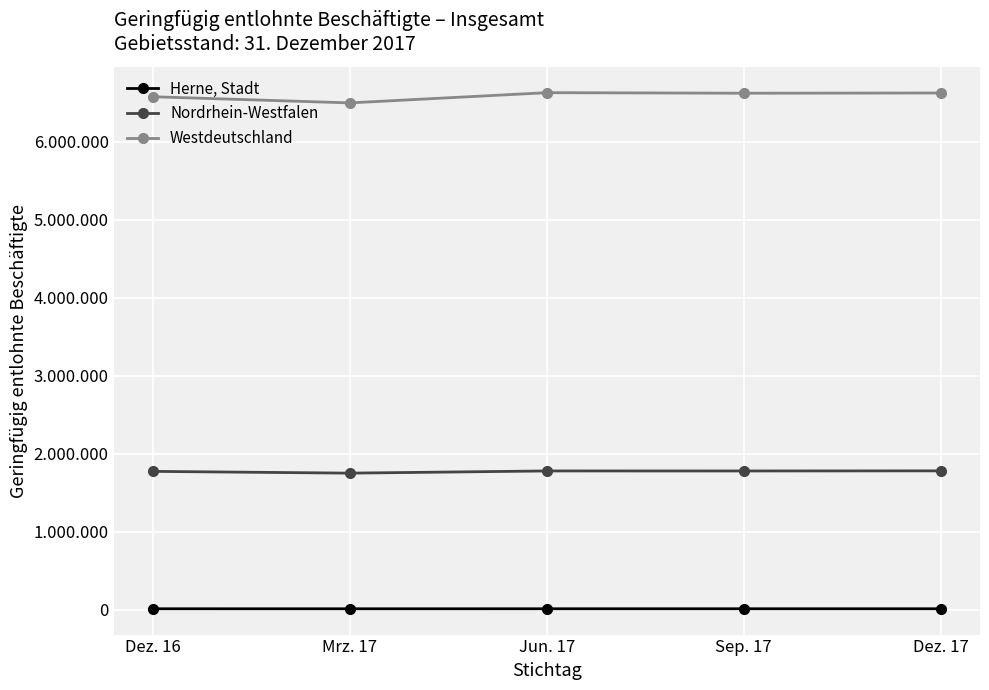

What is the label of the 3rd point from the right?

Jun. 17